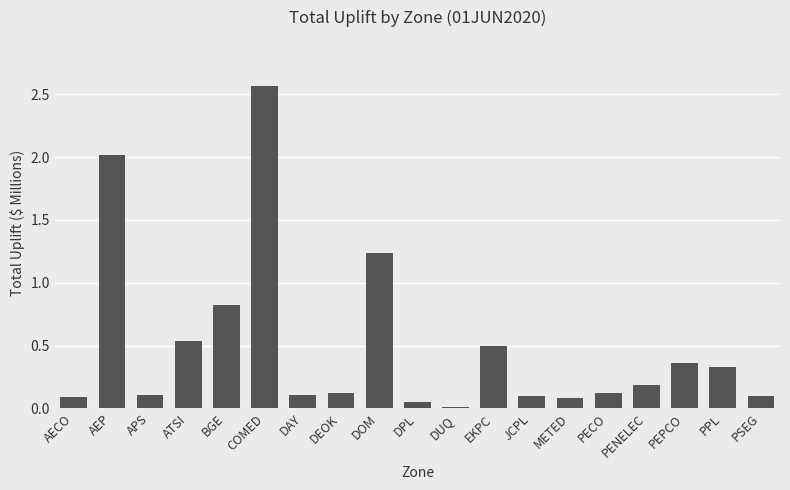

What is the label of the 1st bar from the left?

AECO